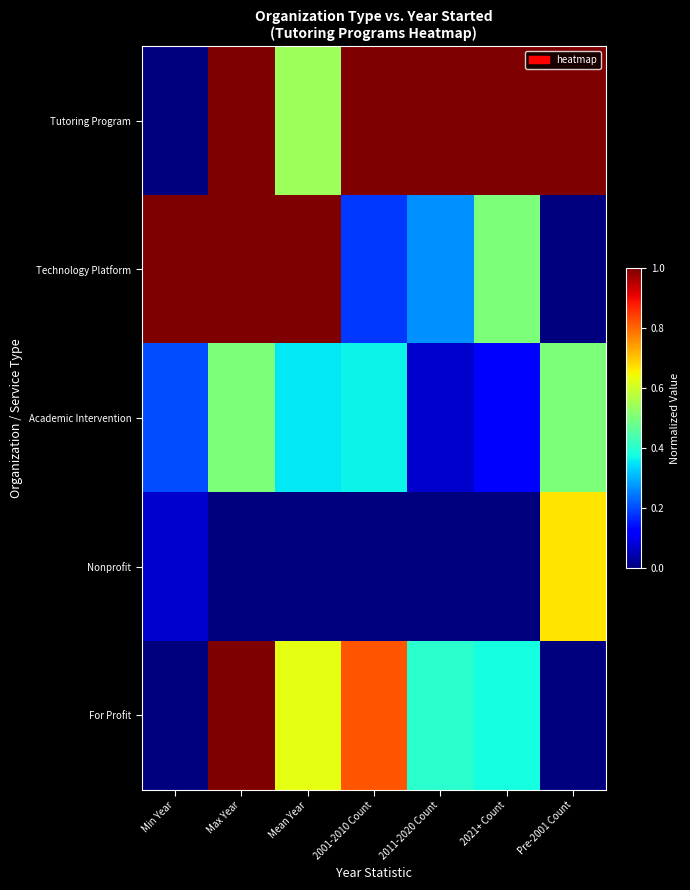

How many categories are shown in the chart?

7